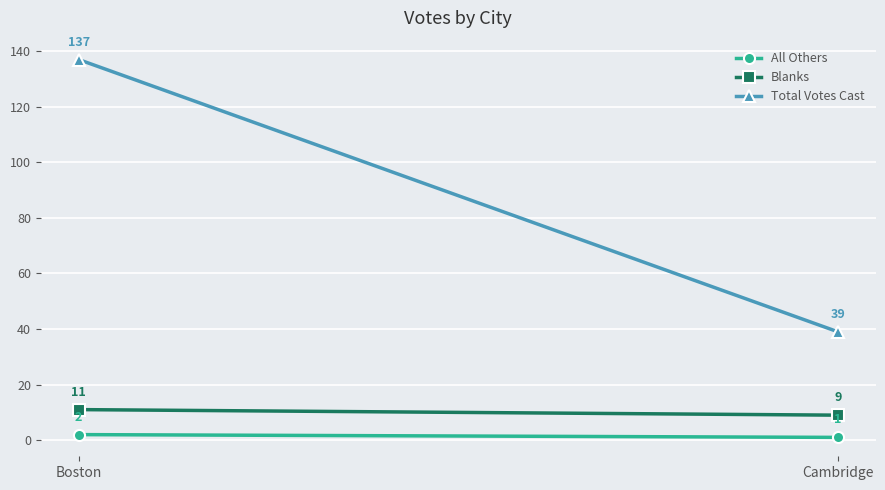

What is the difference between the All Others values at Cambridge and Boston?

1